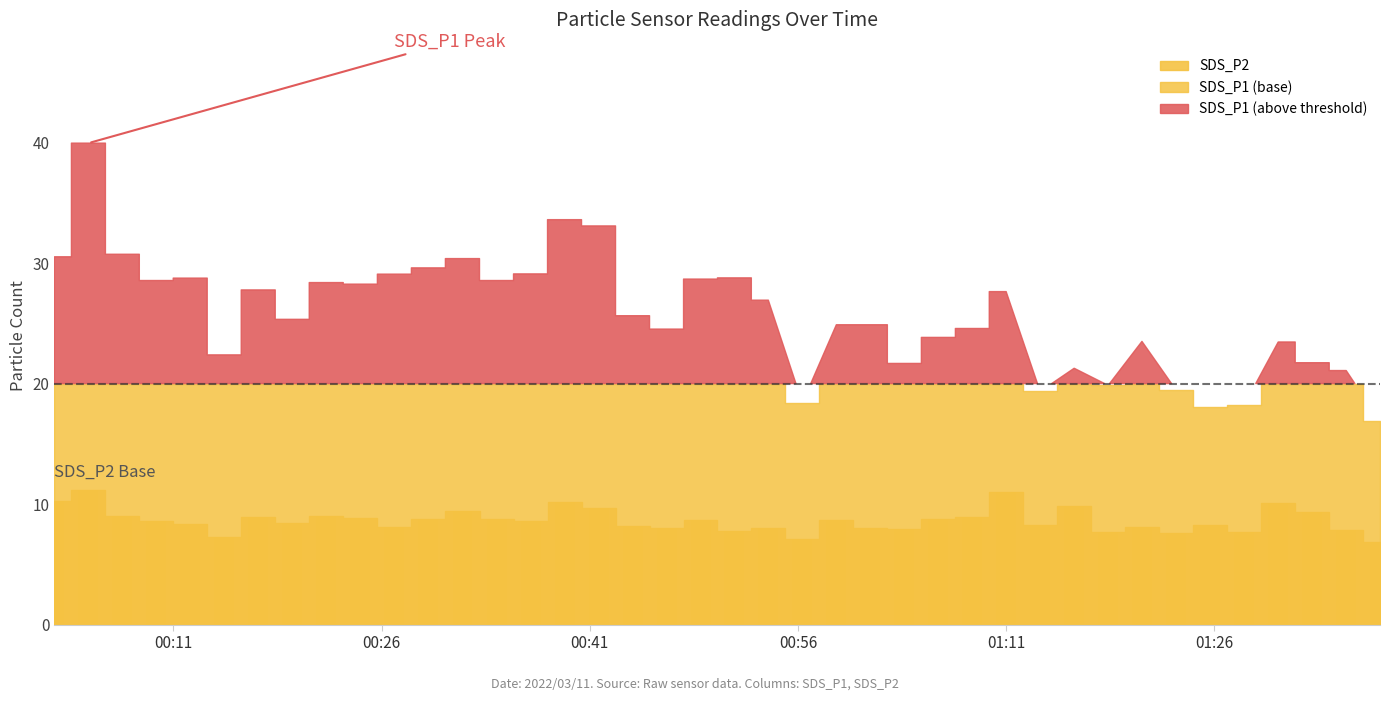

Does the chart contain any negative values?

No